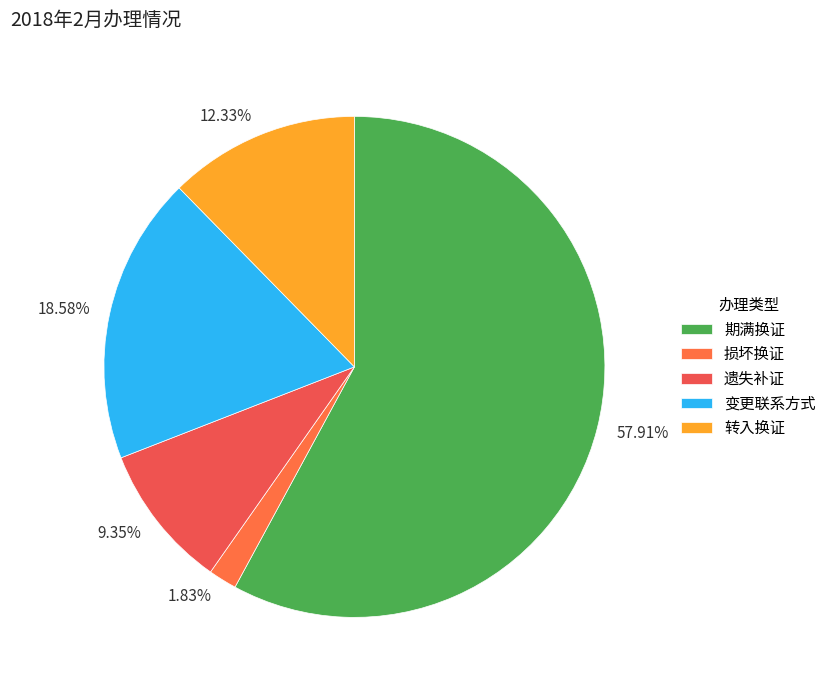

How many slices are in this pie chart?

5